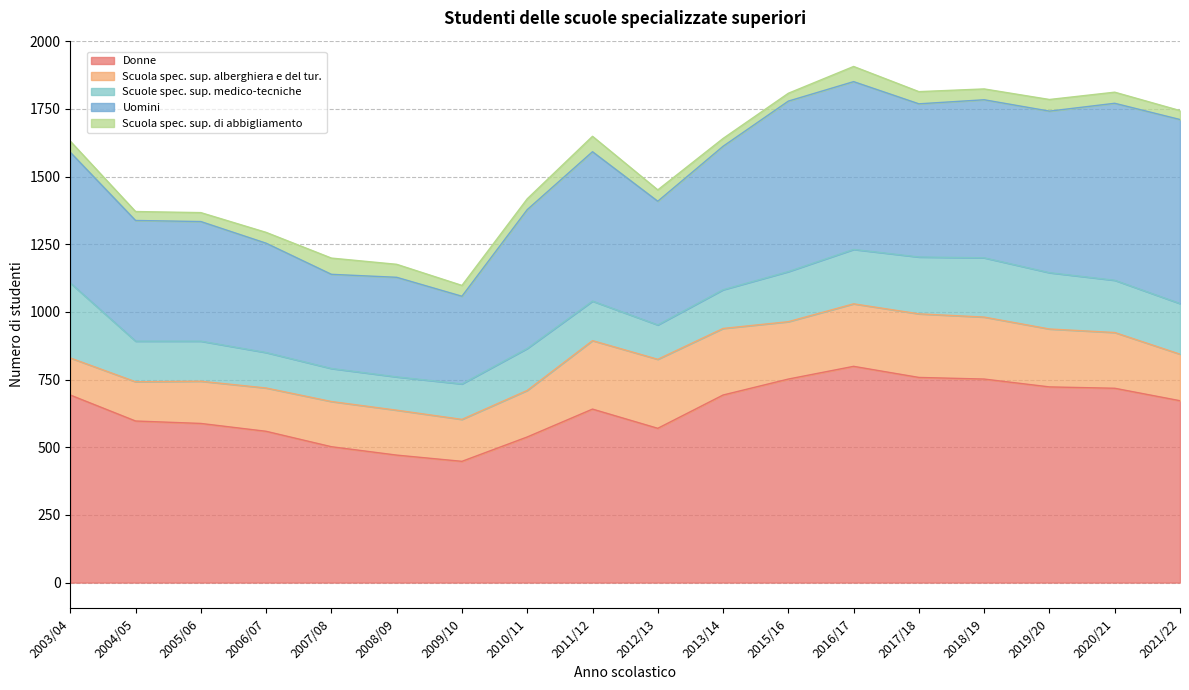

Rank the series at 2008/09 from highest to lowest value.

Donne, Uomini, Scuola spec. sup. alberghiera e del tur., Scuole spec. sup. medico-tecniche, Scuola spec. sup. di abbigliamento